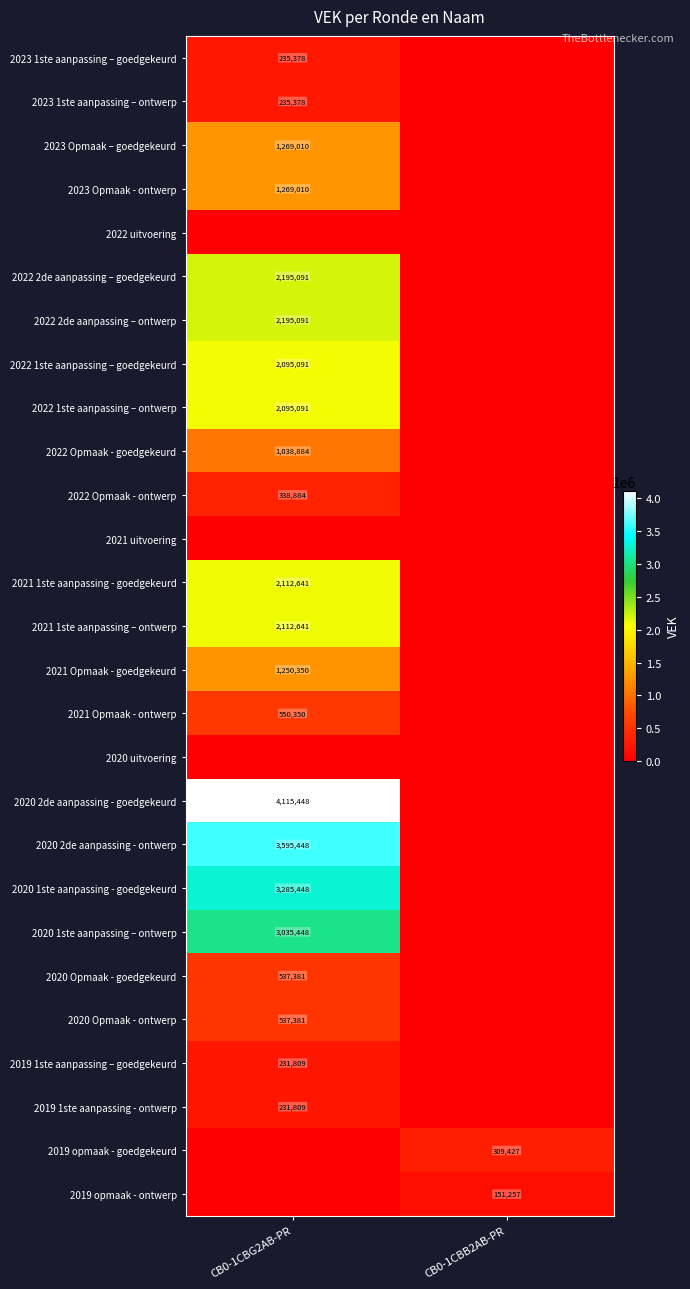

Is the value of 2020 1ste aanpassing – ontwerp at CB0-1CBG2AB-PR greater than the value of 2023 Opmaak – goedgekeurd at CB0-1CBG2AB-PR?

Yes